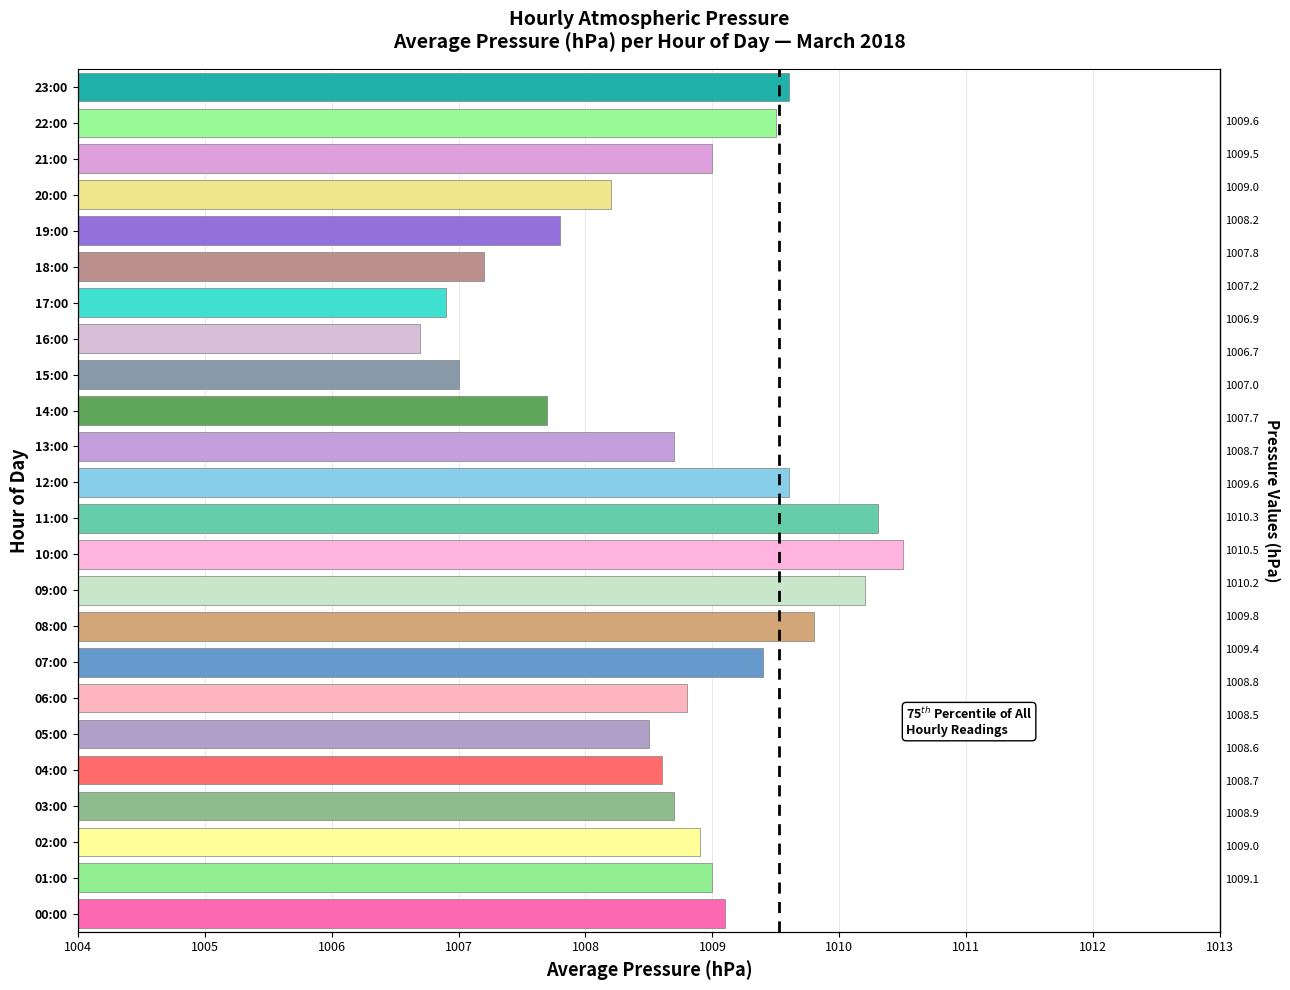

Count the number of categories in the chart.

24